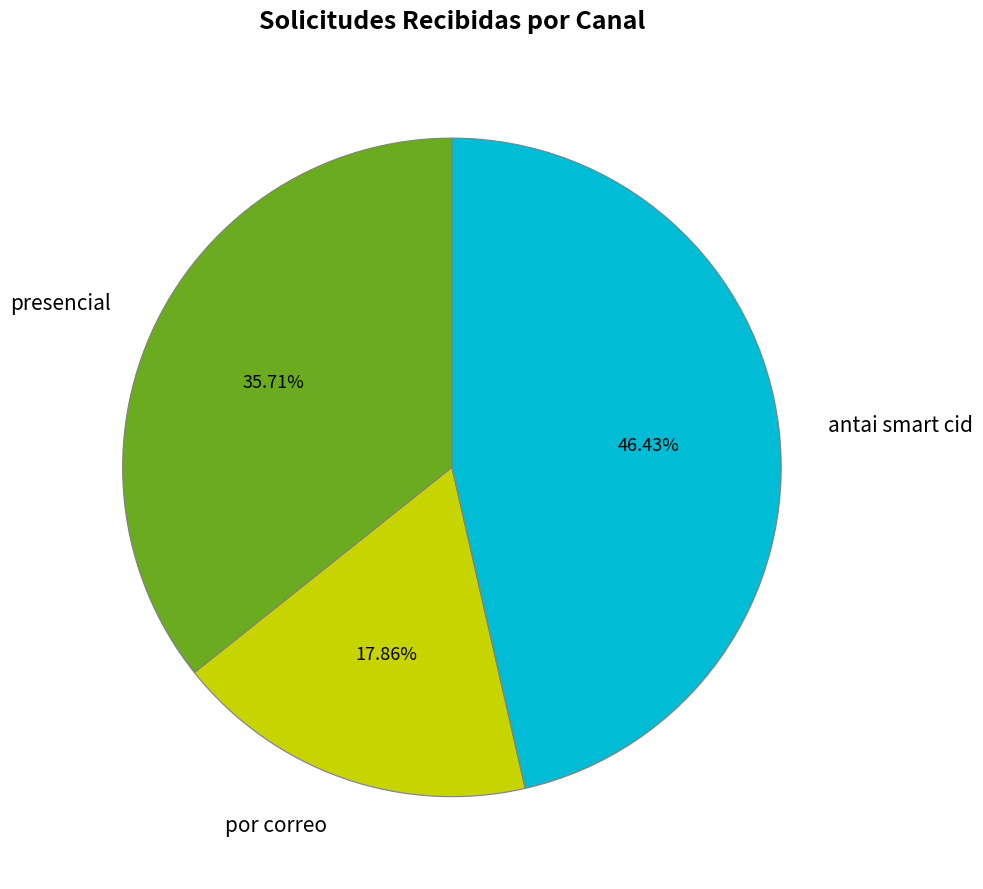

To the nearest percent, what is the difference between the largest and smallest slice percentages?

29%